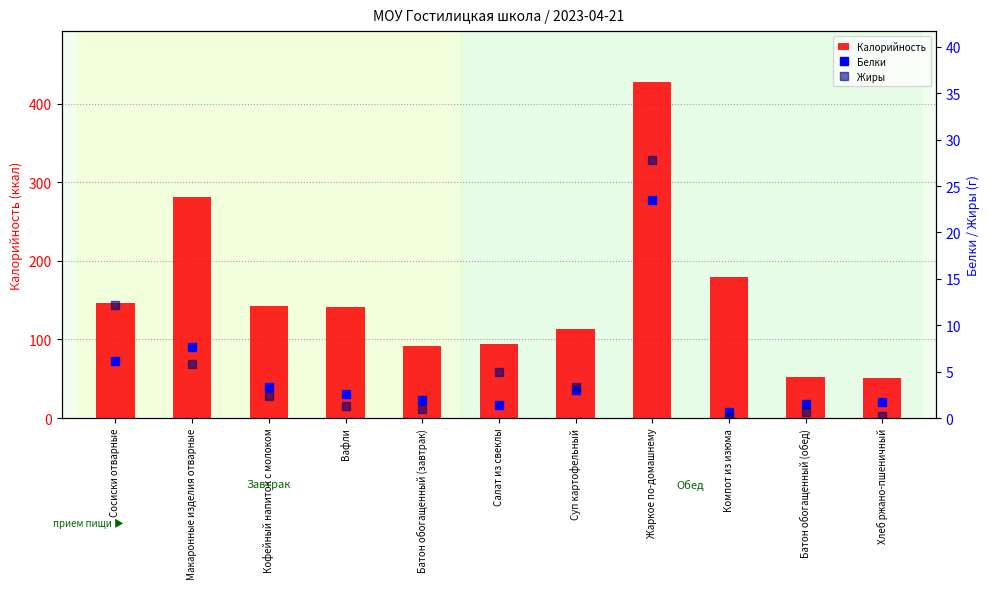

Does the chart contain any negative values?

No